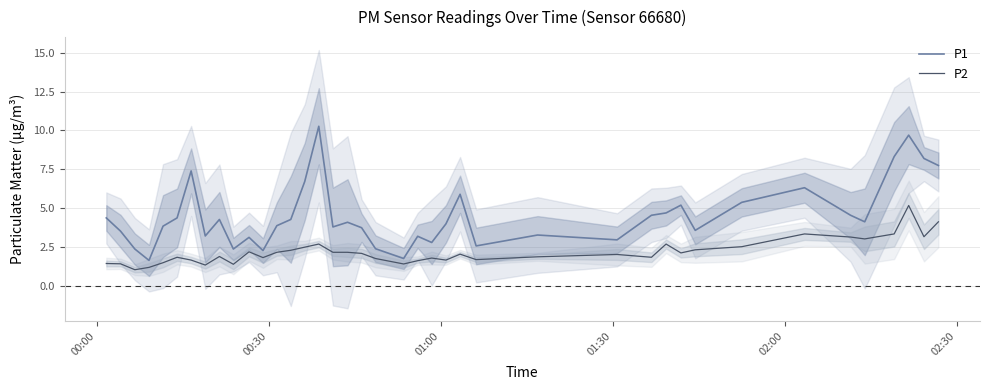

What is the sum of all P2 values?

87.8